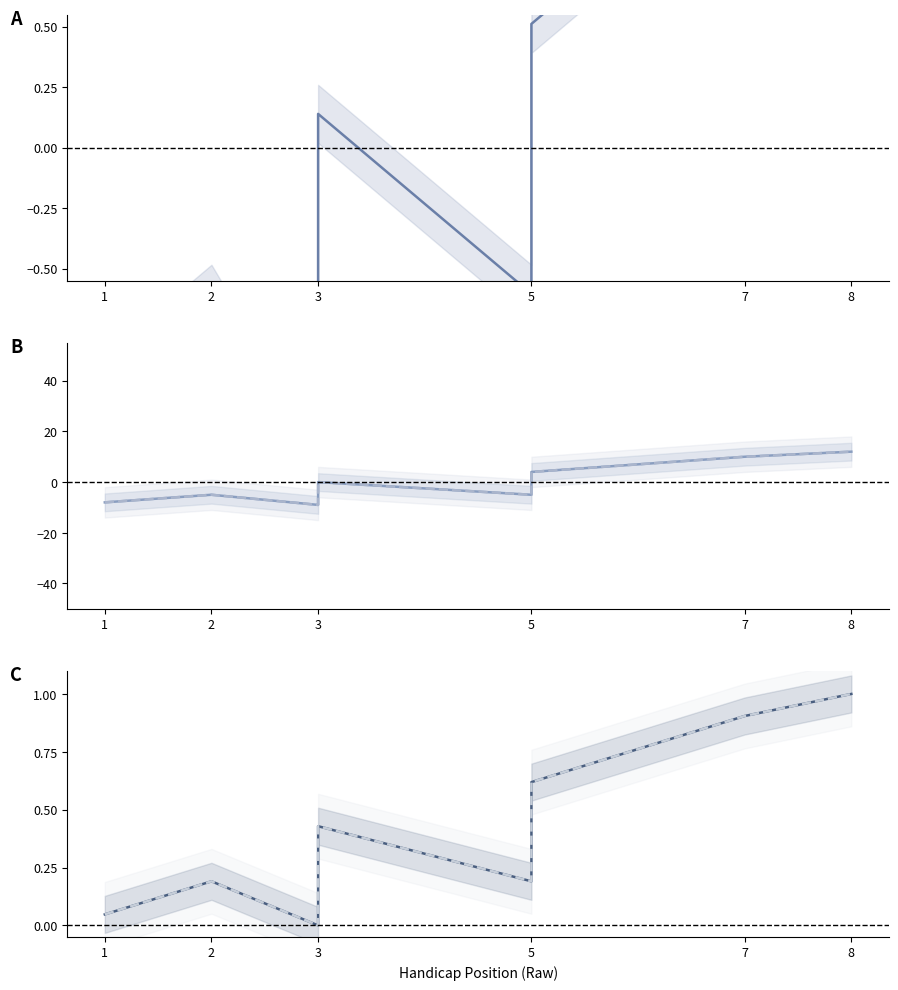

What is the value of the position_raw point at the 3rd from the left?

-1.3